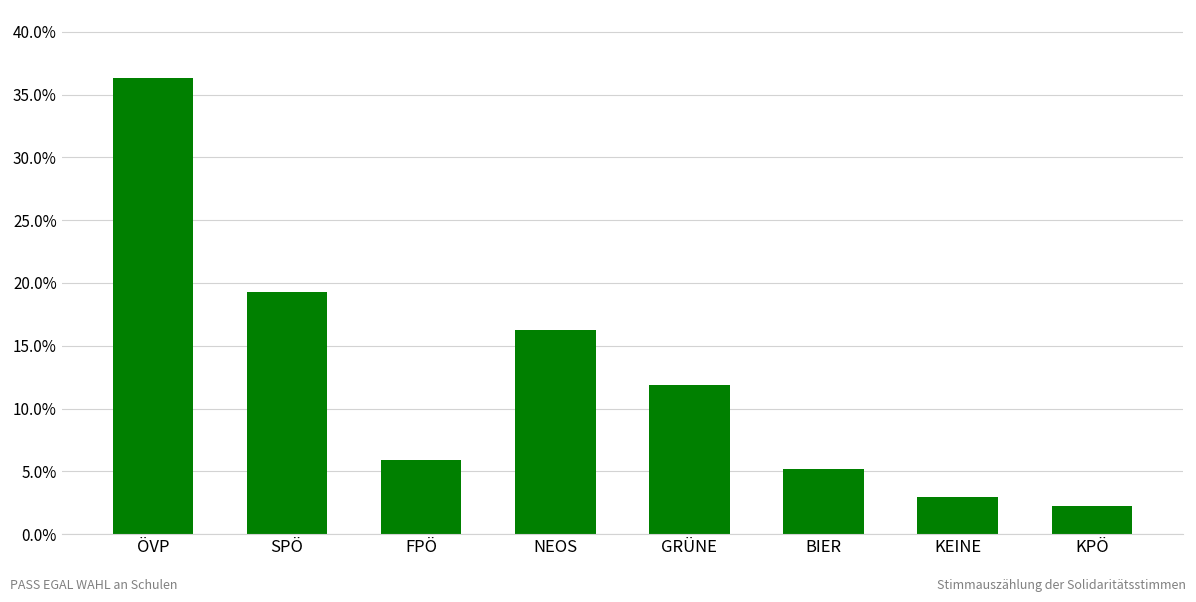

What is the label of the 5th bar from the left?

GRÜNE